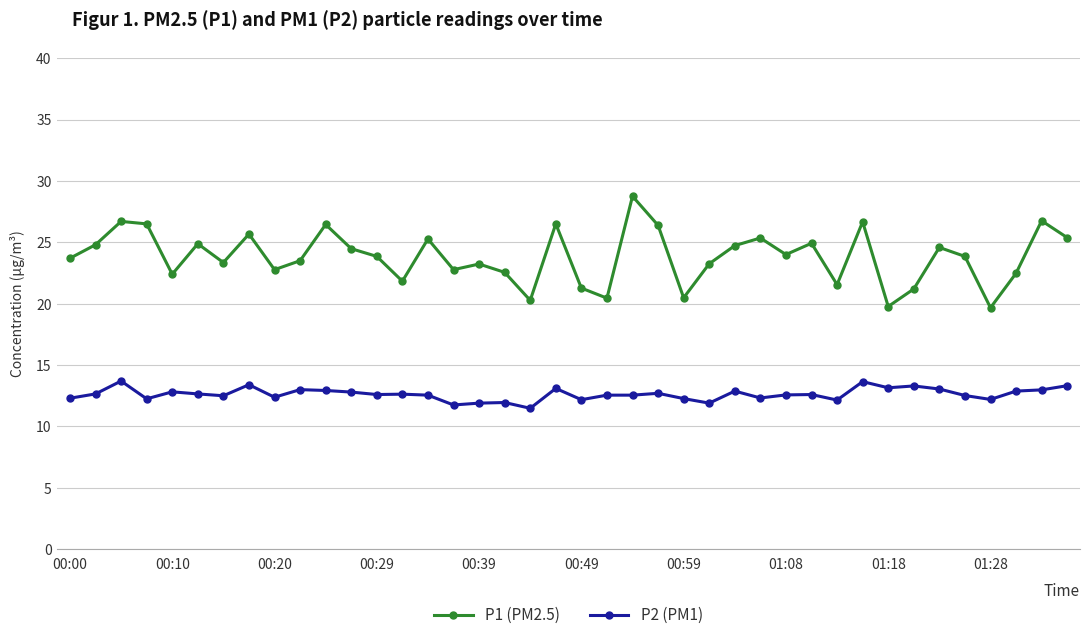

What is the highest value of the P2 (PM1) series?

13.7